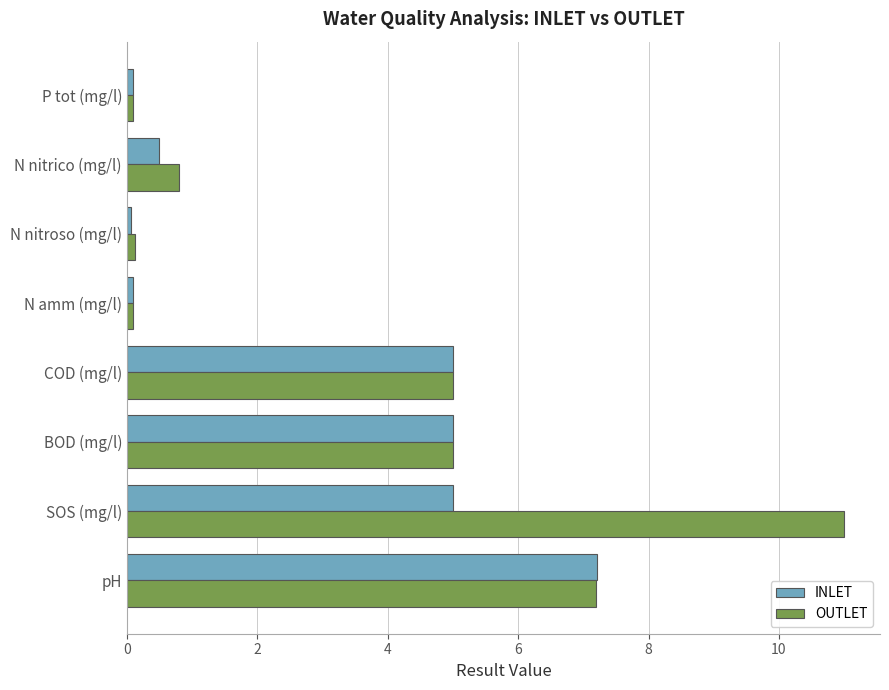

Is the value of OUTLET at N nitroso (mg/l) greater than the value of INLET at N nitrico (mg/l)?

No